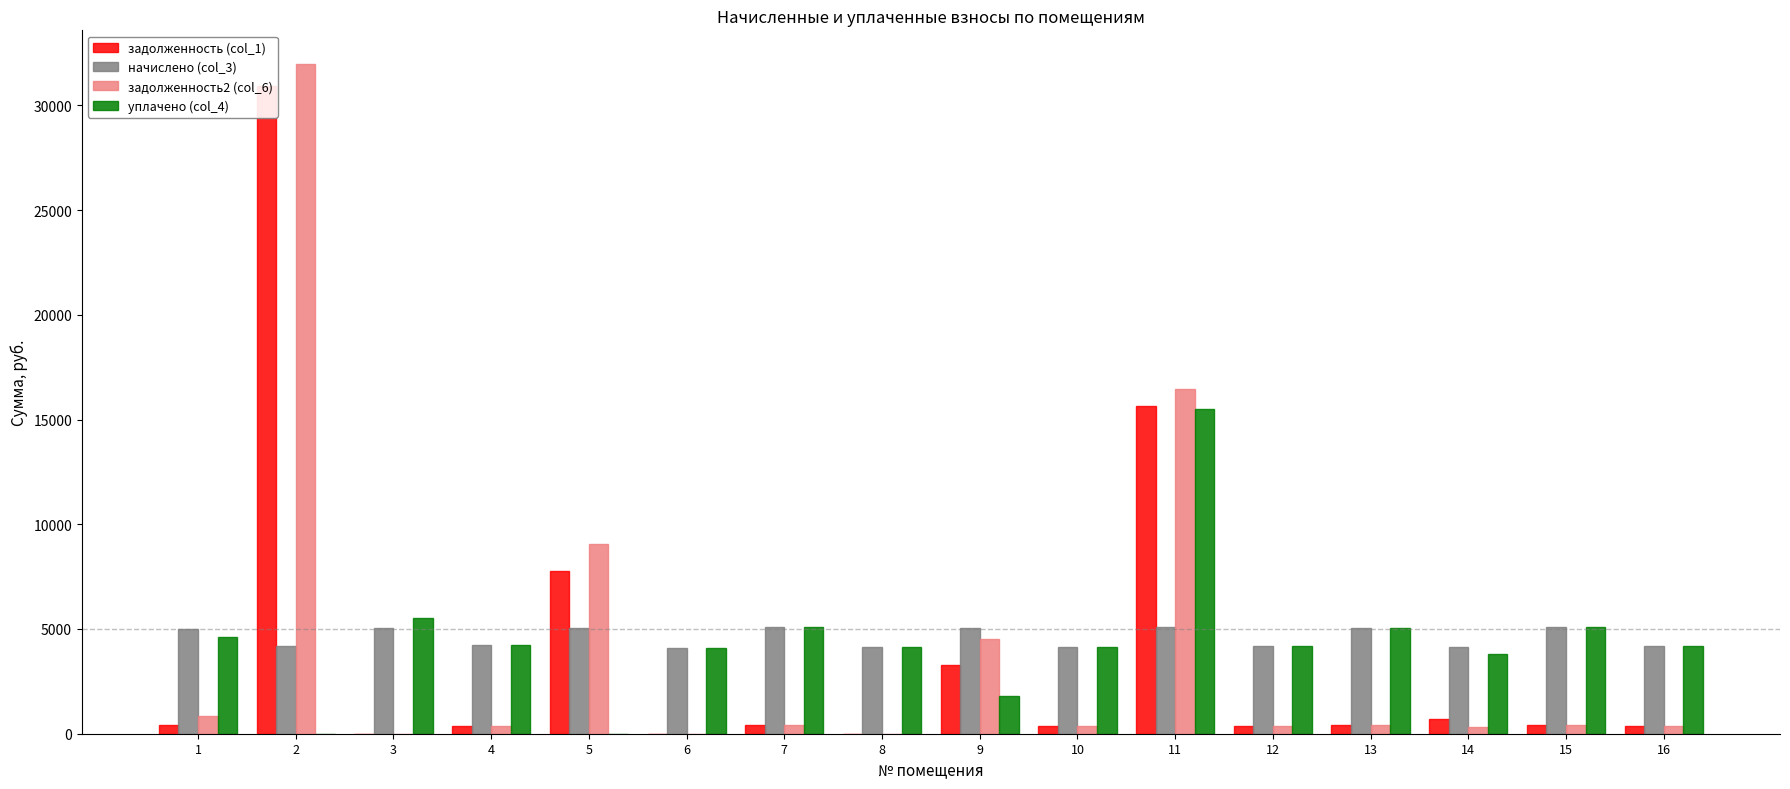

What is the value of the задолженность2 (col_6) bar at the 10th from the left?

345.4